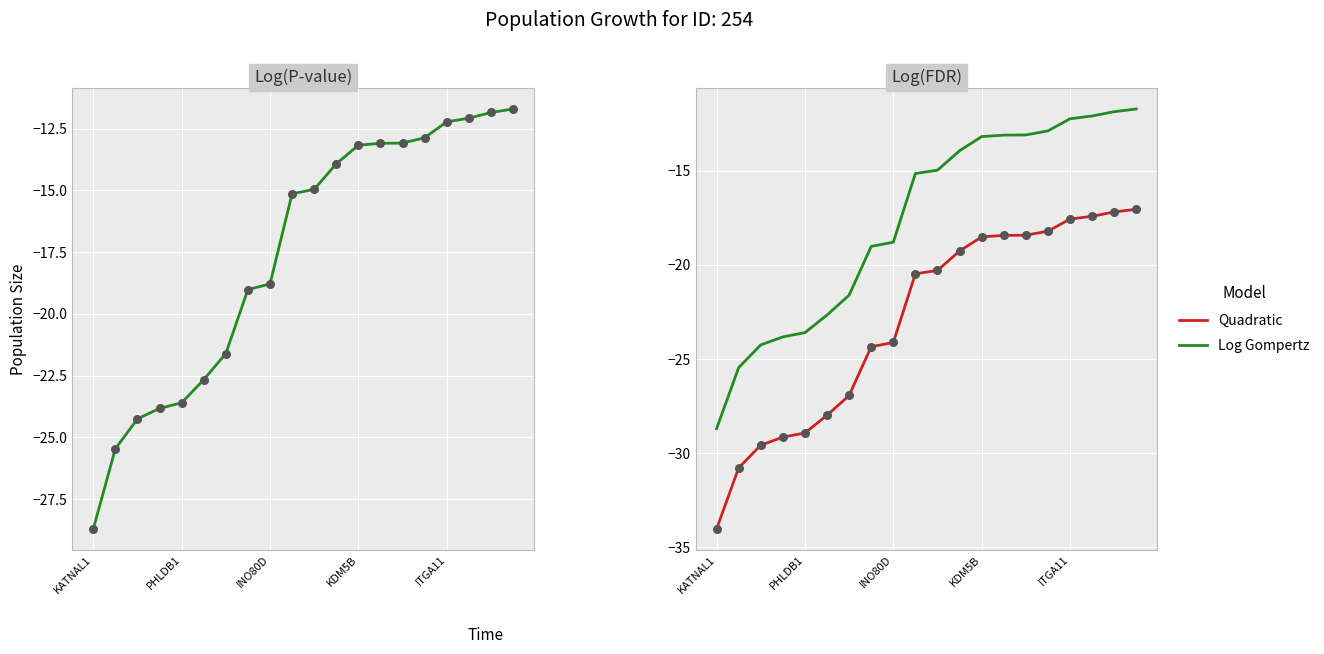

Which series reaches the maximum Y coordinate?

Log Gompertz